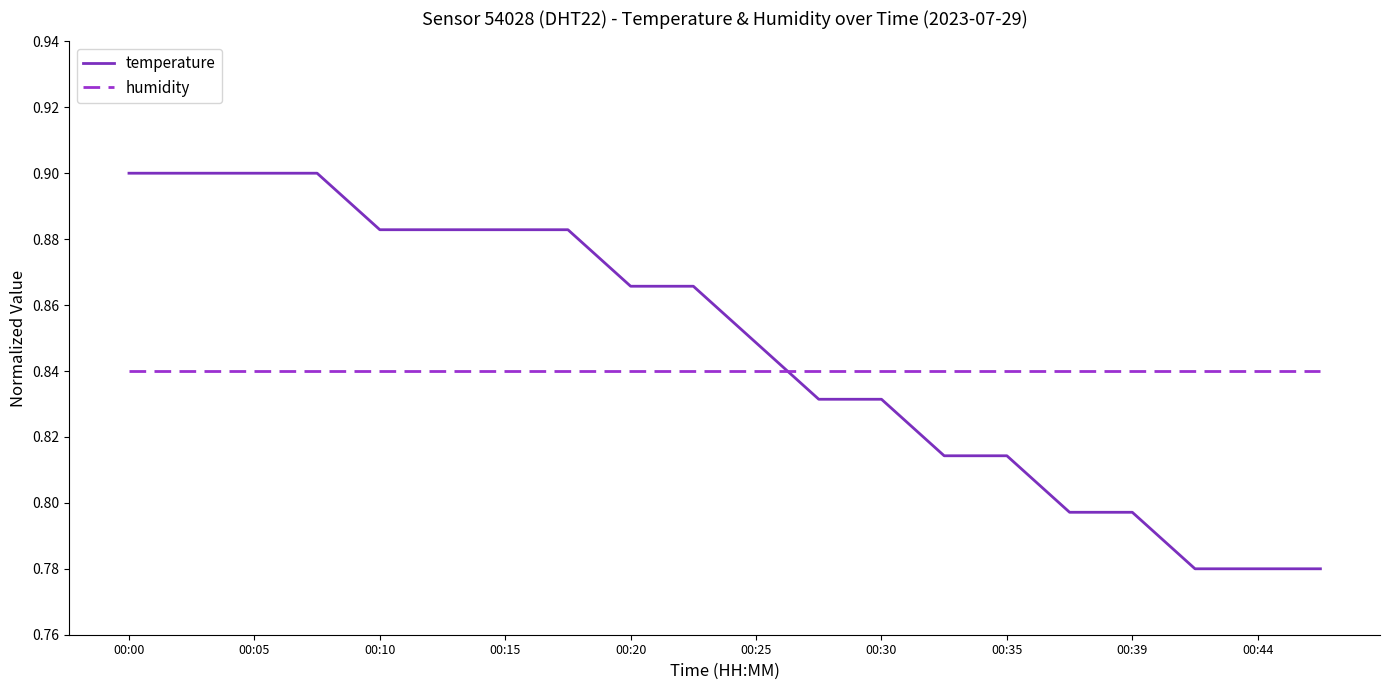

Is this an area chart (filled region under the line)?

No